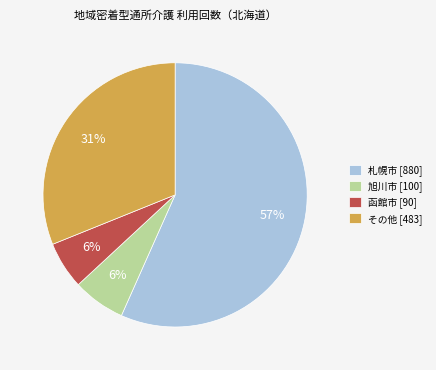

Combined, do 旭川市 [100] and 函館市 [90] account for over 50%?

No